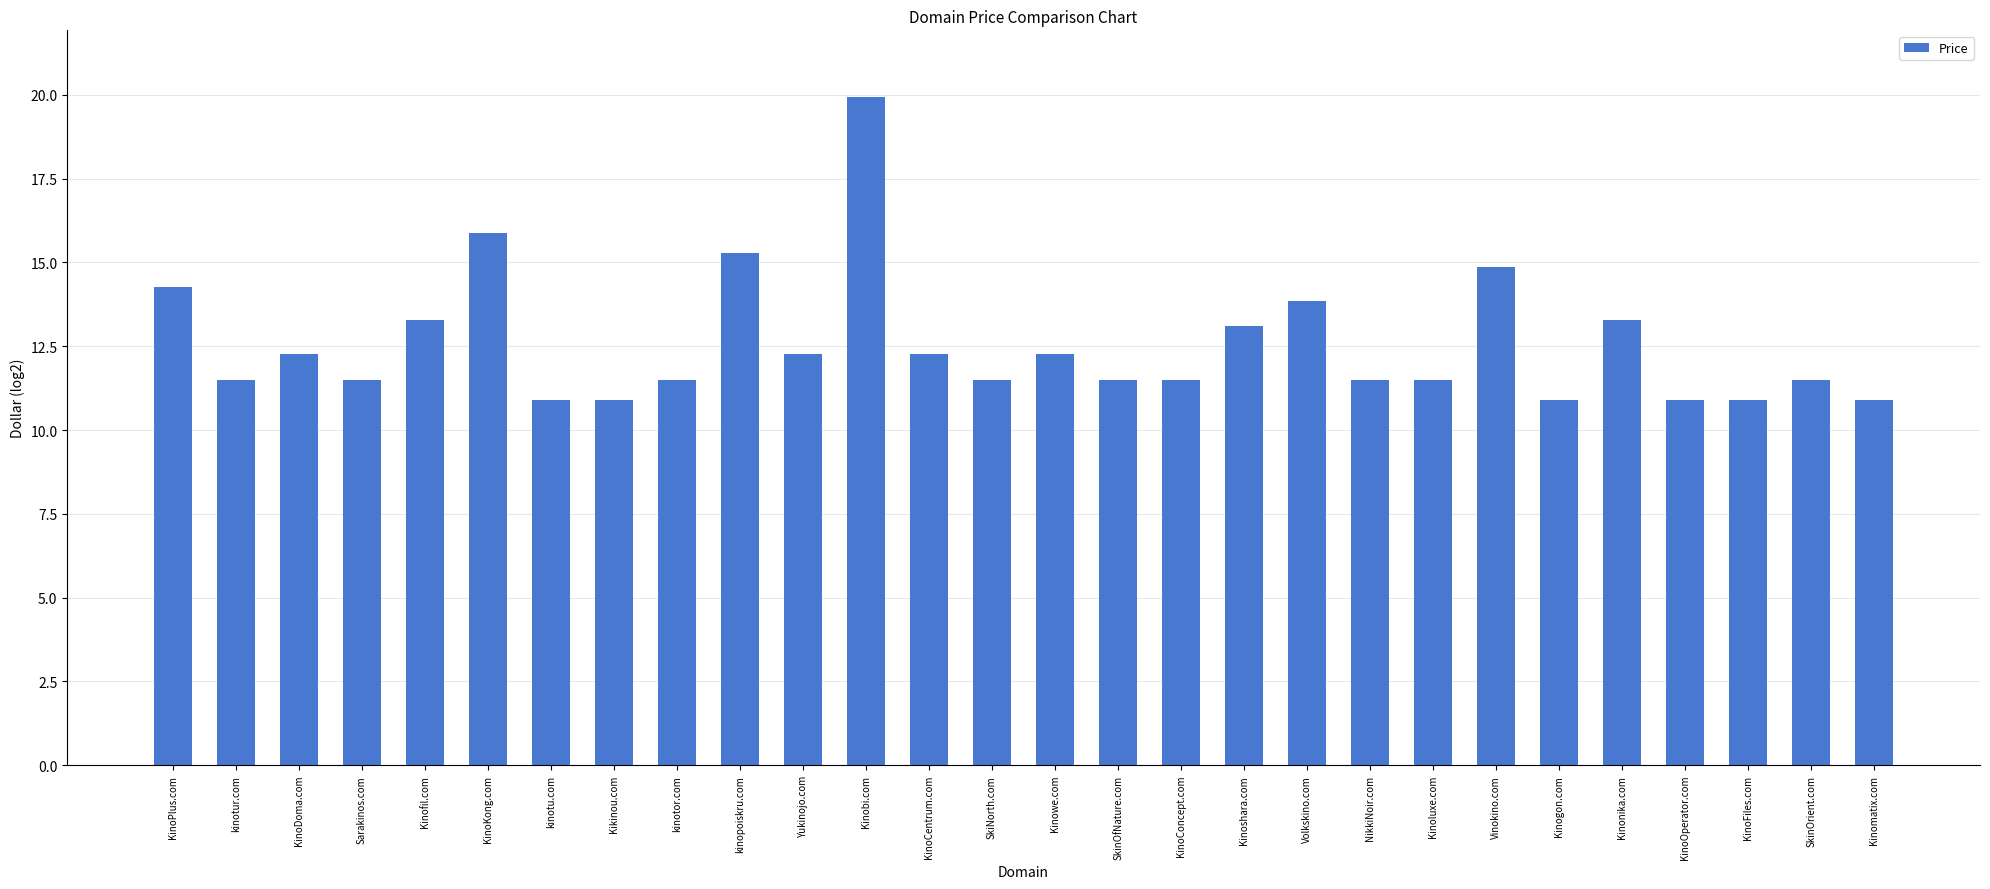

What is the average value?

12.6